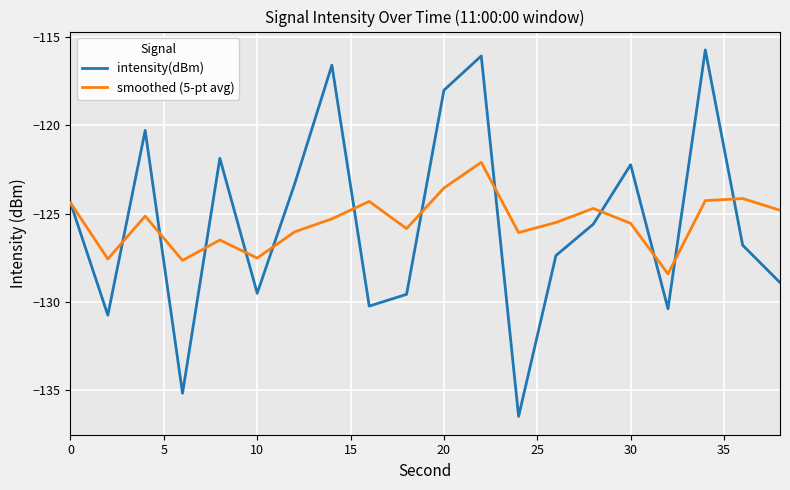

Which series has the largest range (max minus min)?

intensity(dBm)